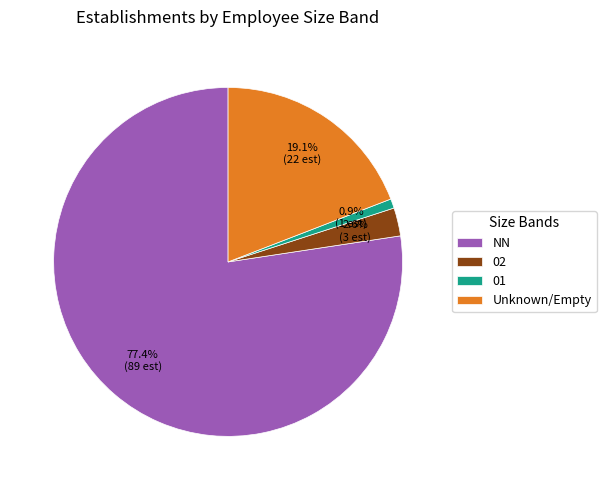

Which category has the biggest portion of the pie?

NN